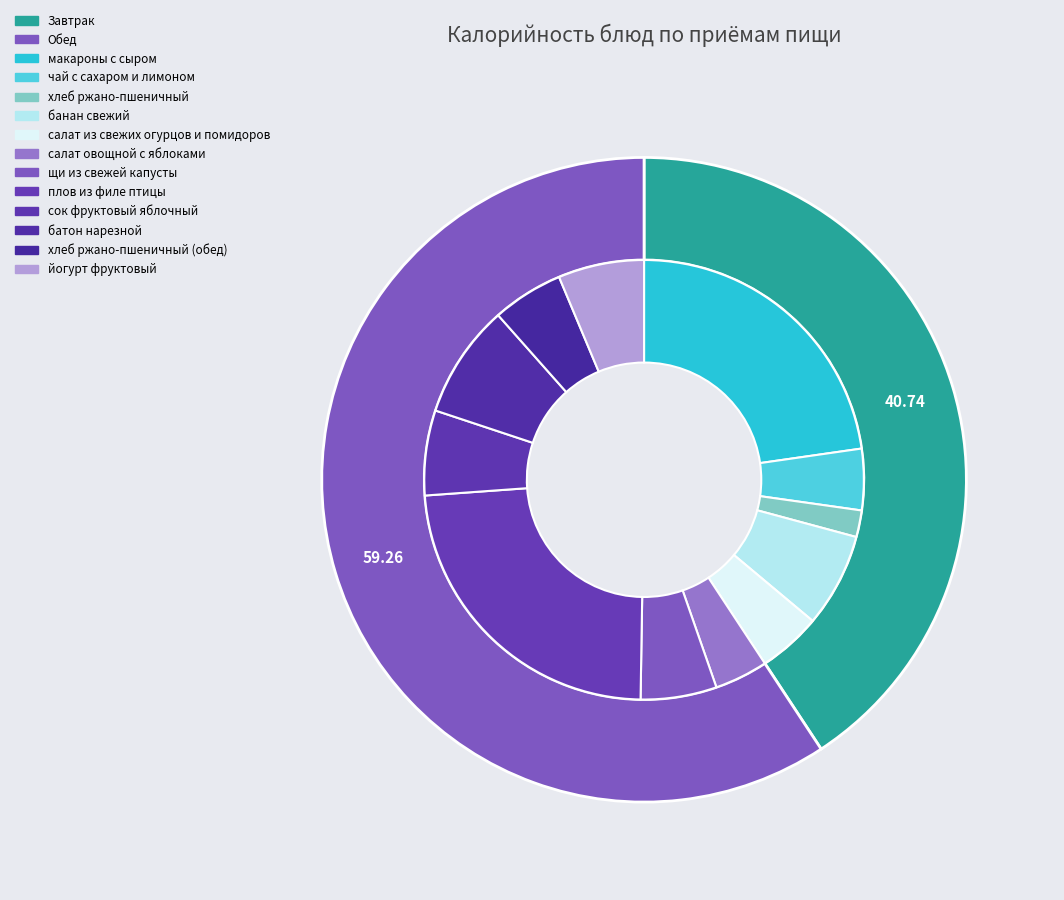

Approximately how many times larger is the value at Завтрак compared to Обед?

0.7